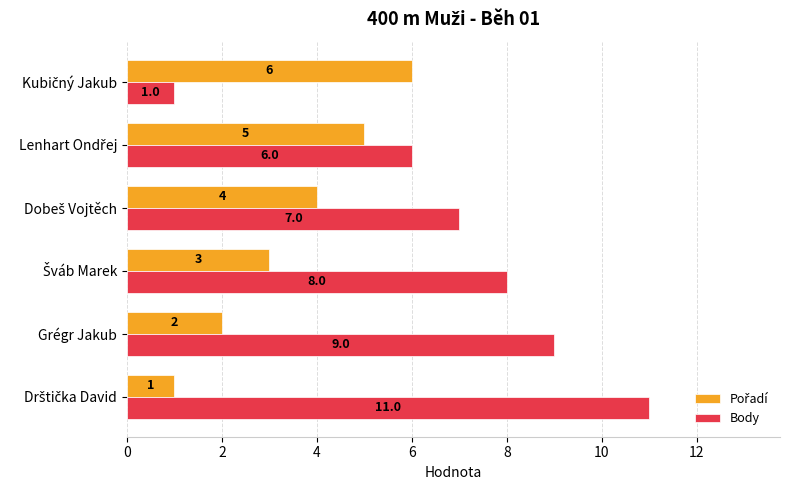

How many Body values are between 6 and 9?

4